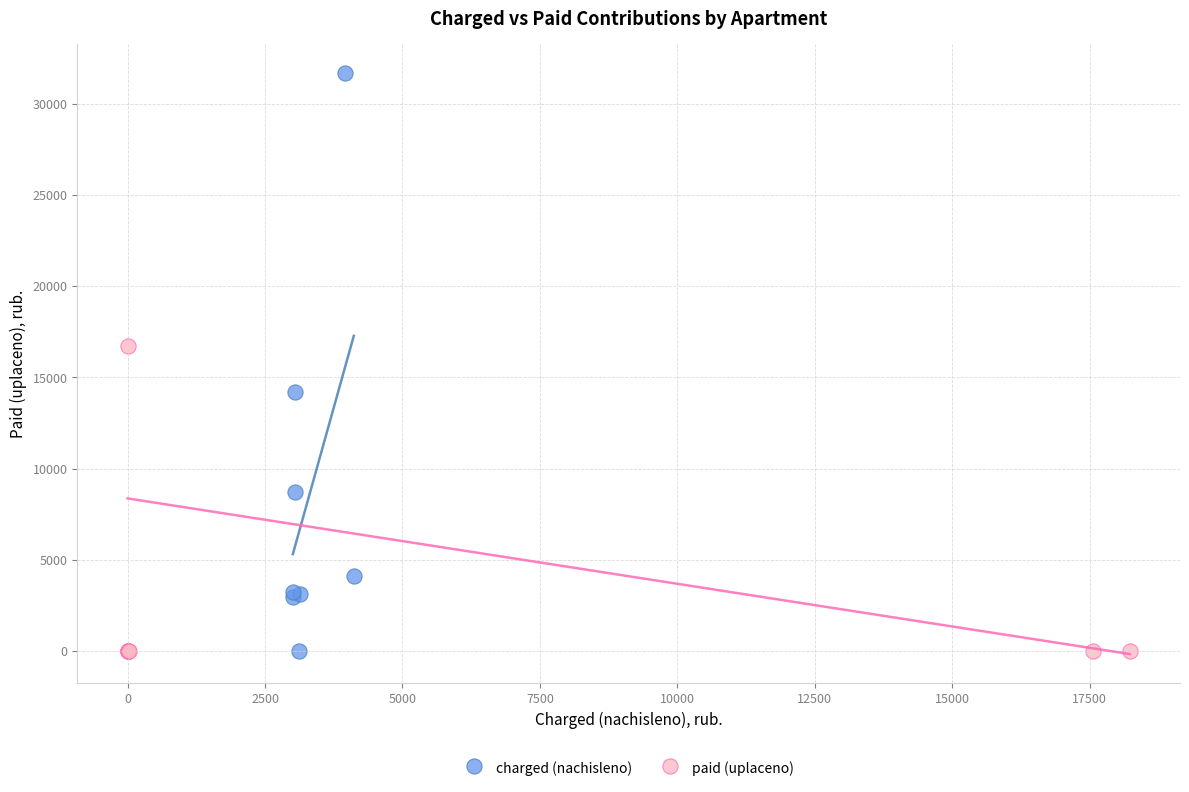

Which series has the largest Y range (max minus min)?

charged (nachisleno)